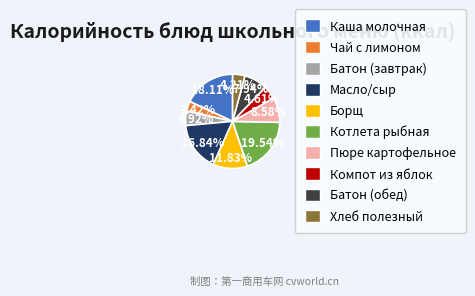

Does any single category account for the majority?

No